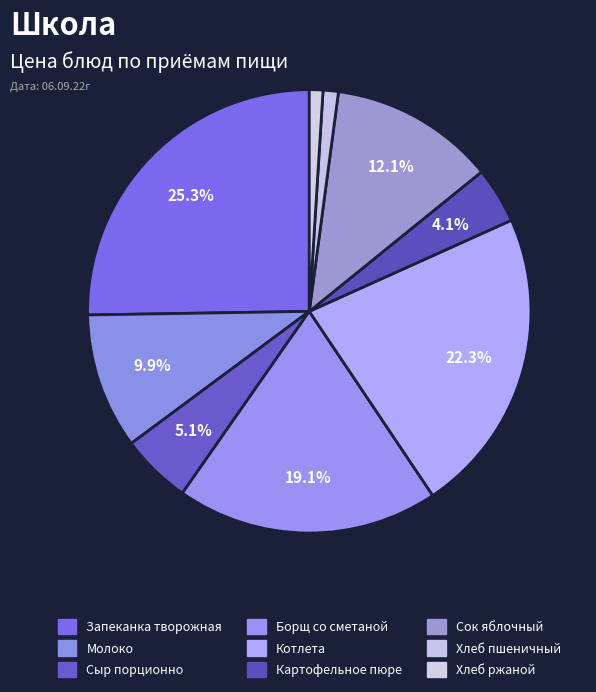

To the nearest percent, what percentage of the pie is Сыр порционно?

5%